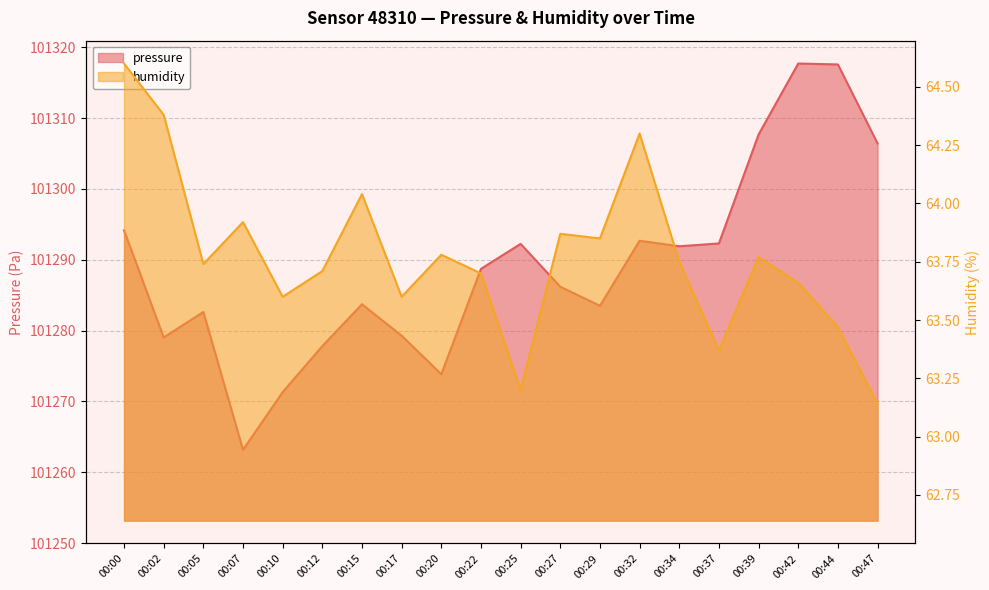

What is the difference between the second highest and second lowest values in the pressure series?

46.3